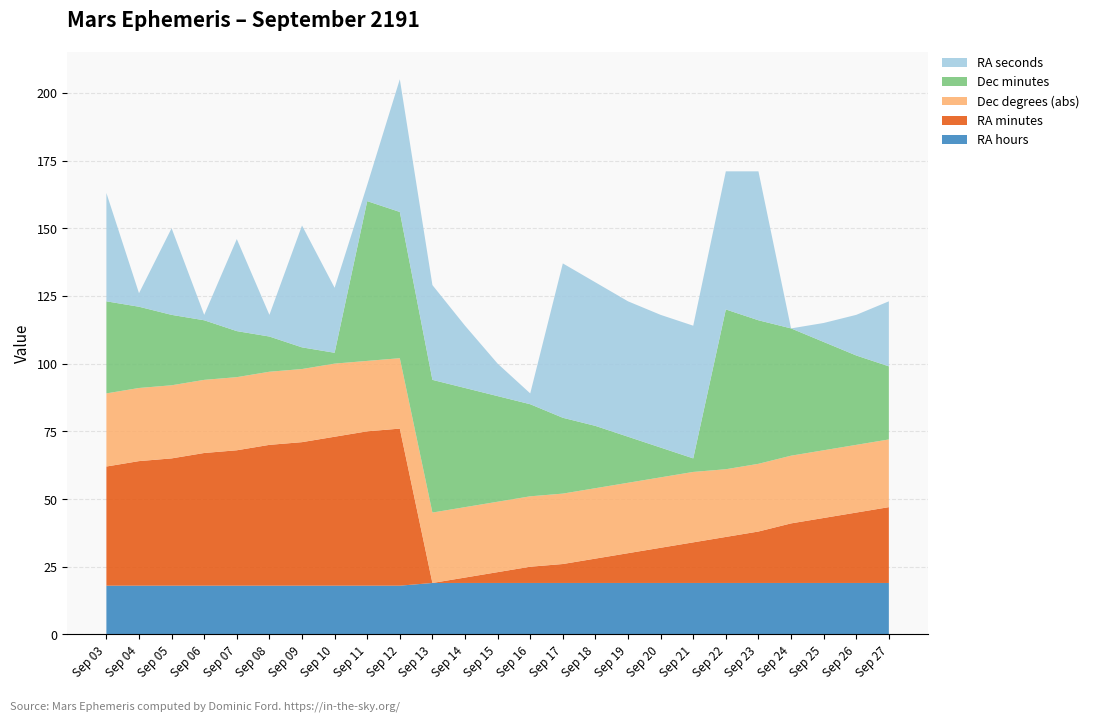

Reading right to left, extract all data points from this chart.

RA hours: 19	19	19	19	19	19	19	19	19	19	19	19	19	19	19	18	18	18	18	18	18	18	18	18	18
RA minutes: 28	26	24	22	19	17	15	13	11	9	7	6	4	2	0	58	57	55	53	52	50	49	47	46	44
Dec degrees (abs): 25	25	25	25	25	25	26	26	26	26	26	26	26	26	26	26	26	27	27	27	27	27	27	27	27
Dec minutes: 27	33	40	47	53	59	5	11	17	23	28	34	39	44	49	54	59	4	8	13	17	22	26	30	34
RA seconds: 24	15	7	0	55	51	49	49	50	53	57	4	12	23	35	49	6	24	45	8	34	2	32	5	40